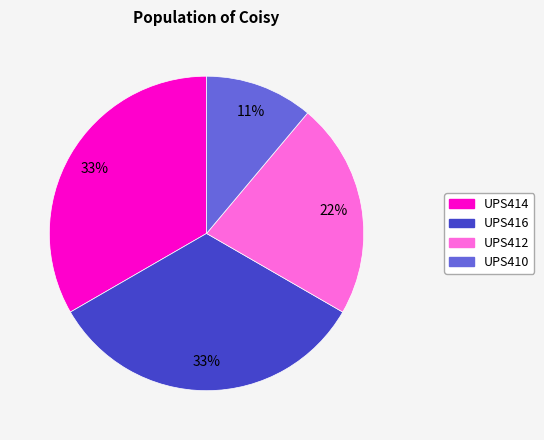

Count the number of slices in the pie.

4